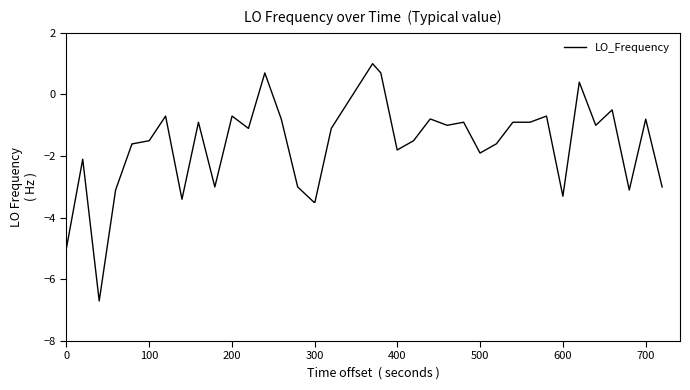

What is the smallest value displayed?

-6.7